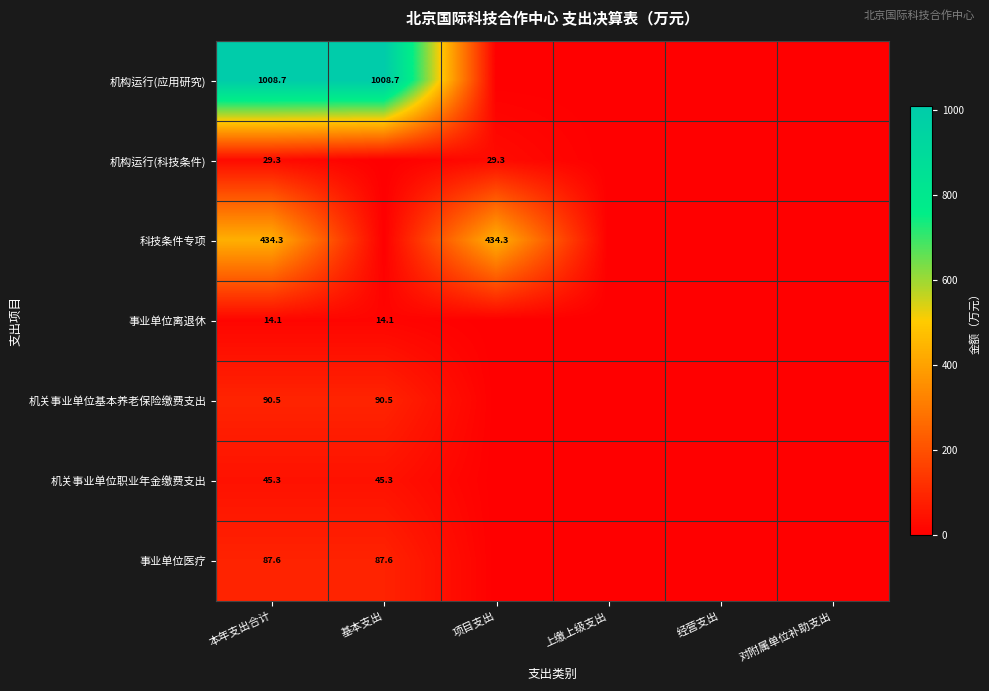

The 事业单位医疗 series shows 36.5 at 基本支出. True or false?

False